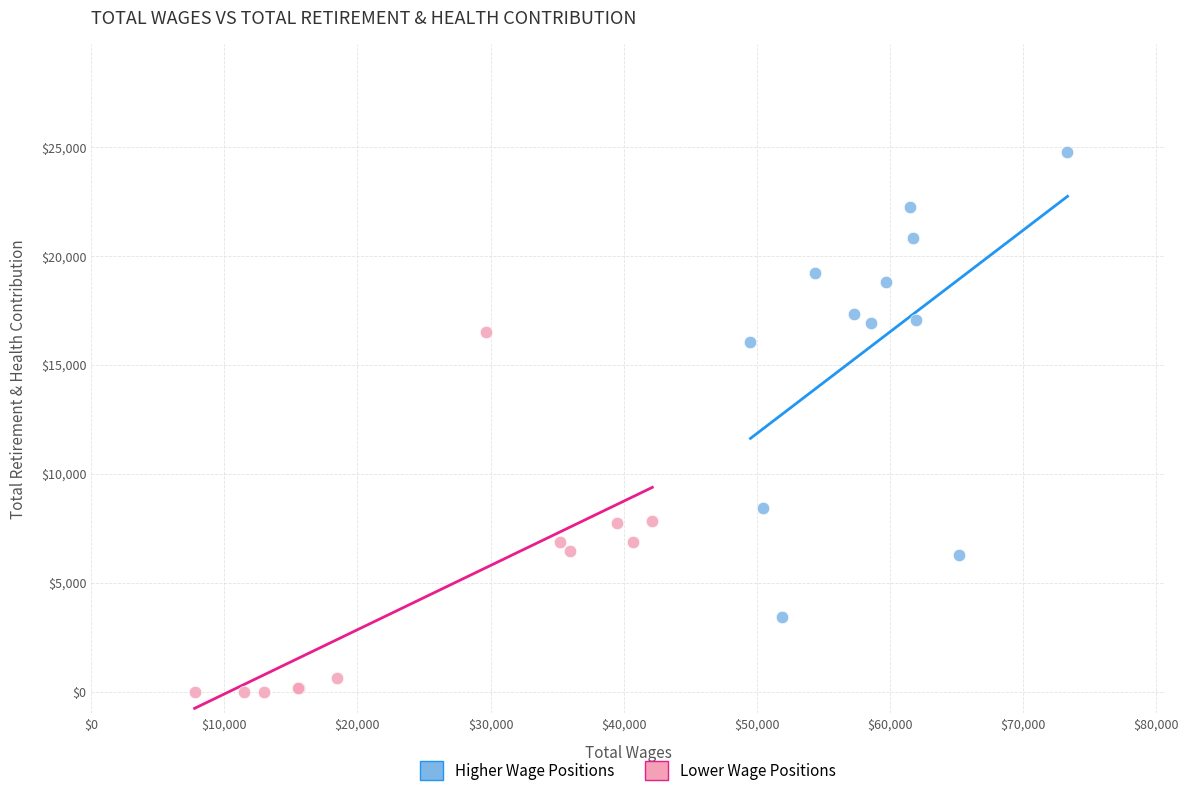

Which series reaches the maximum Y coordinate?

Higher Wage Positions